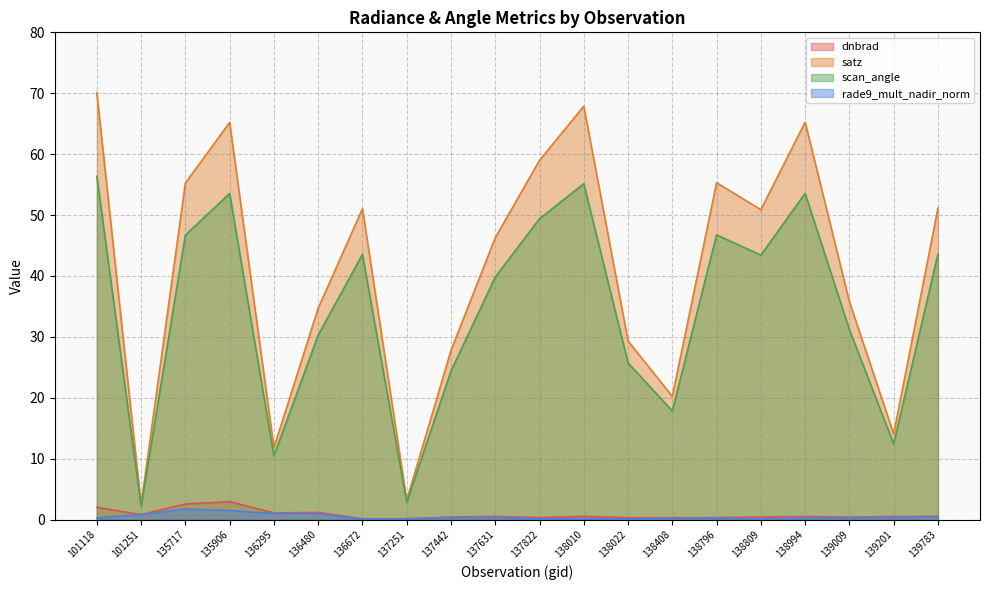

At which label is satz closest to 36?

139009